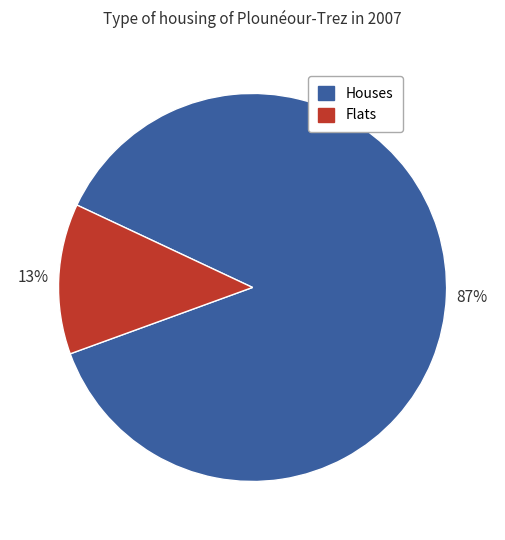

Does any single category account for the majority?

Yes